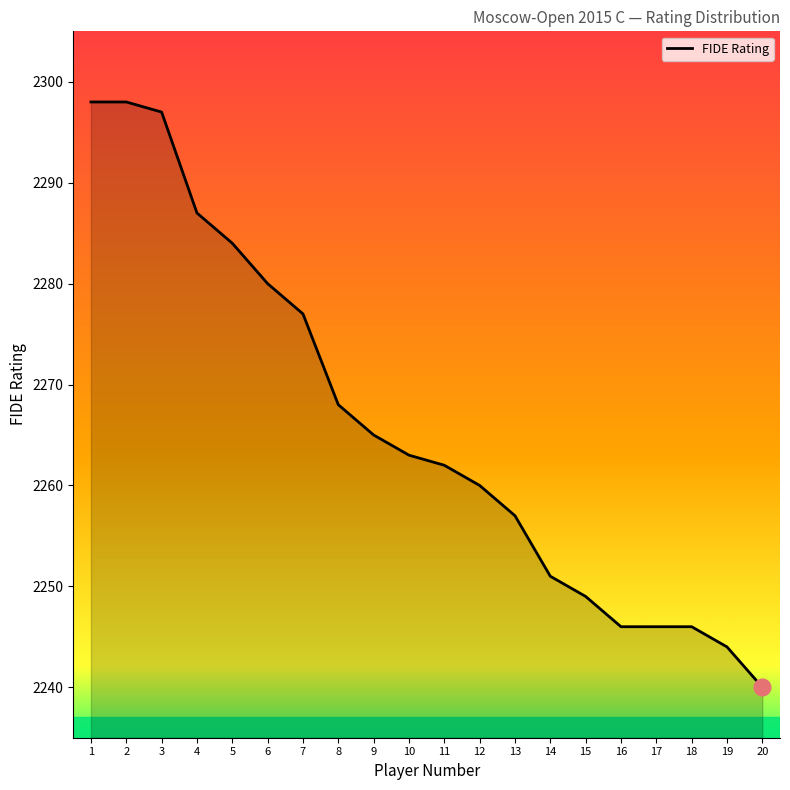

What is the sum of the values at 9 and 5?

4549